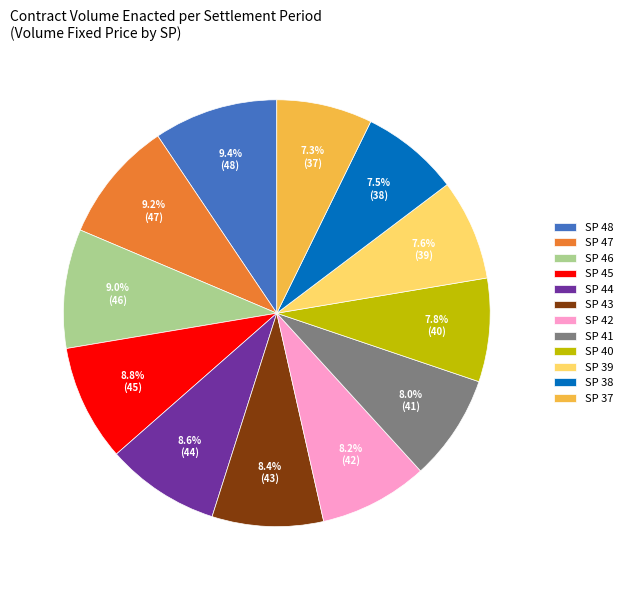

Is SP 37 the majority of the pie?

No